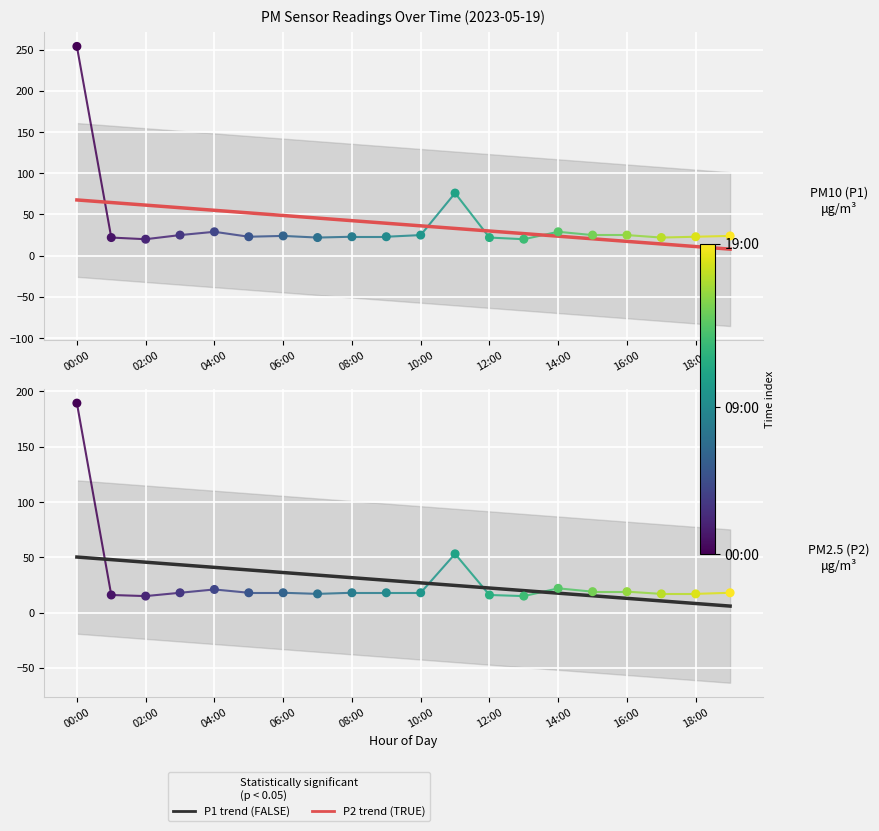

Which series has the largest total across all categories?

P1